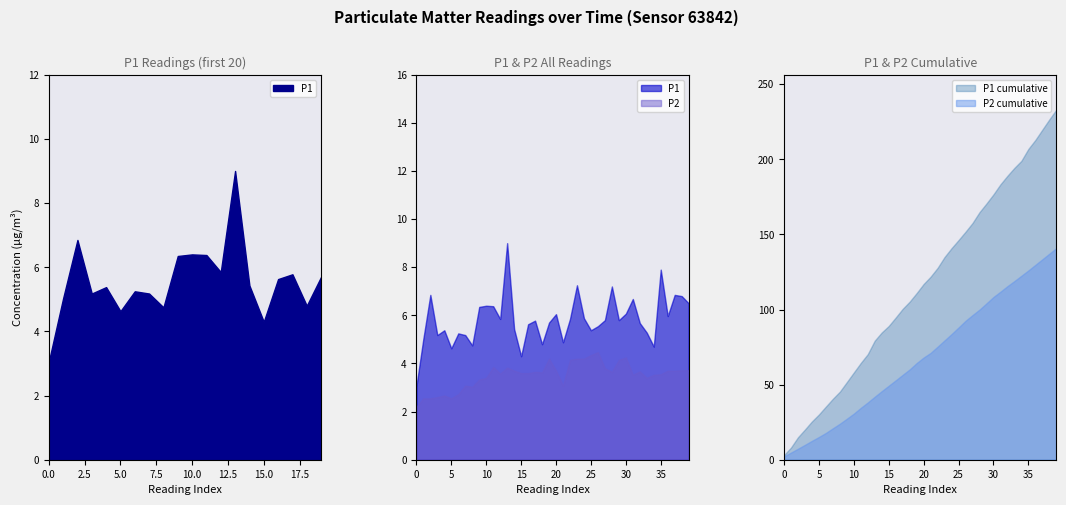

What is the lowest value of the P2 series?

2.2